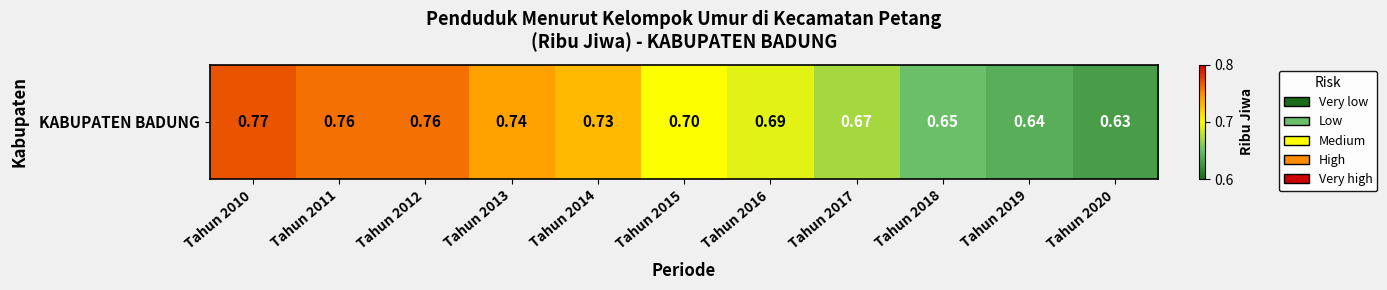

What is the greatest value displayed?

0.8